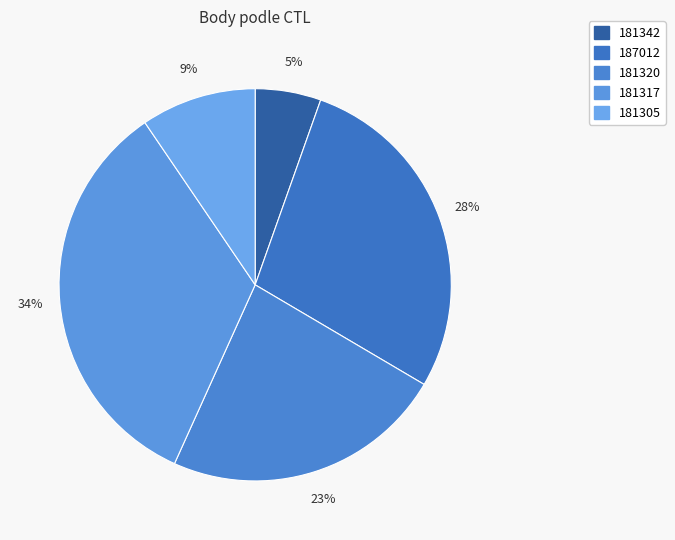

To the nearest percent, what portion does 181317 represent?

34%